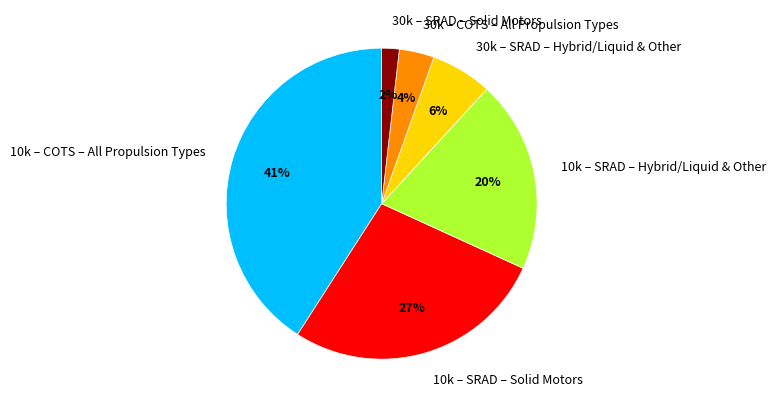

Is it true that 30k – SRAD – Solid Motors is 2% of the pie?

True